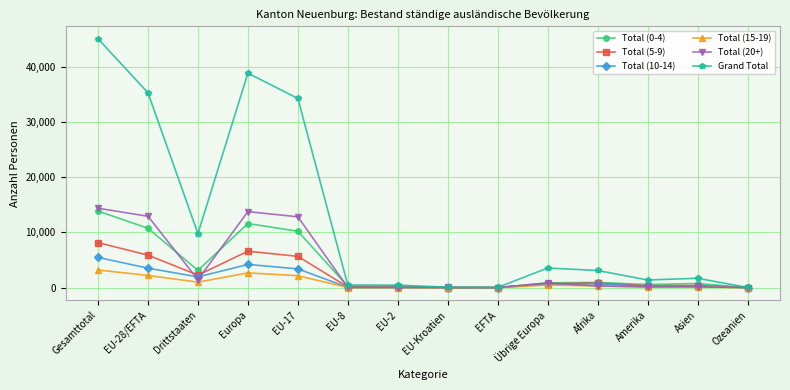

True or false: Total (0-4) has a value of 746 at Asien.

True